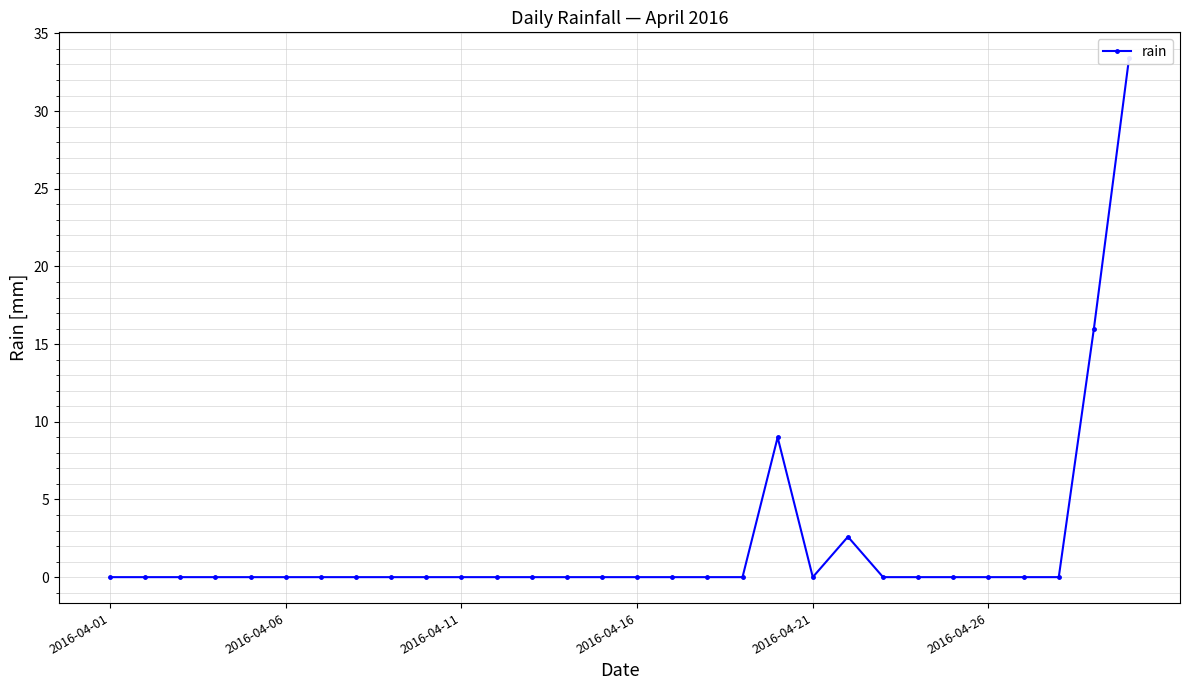

How many interior local peaks (higher than both neighbors) does the data have?

2